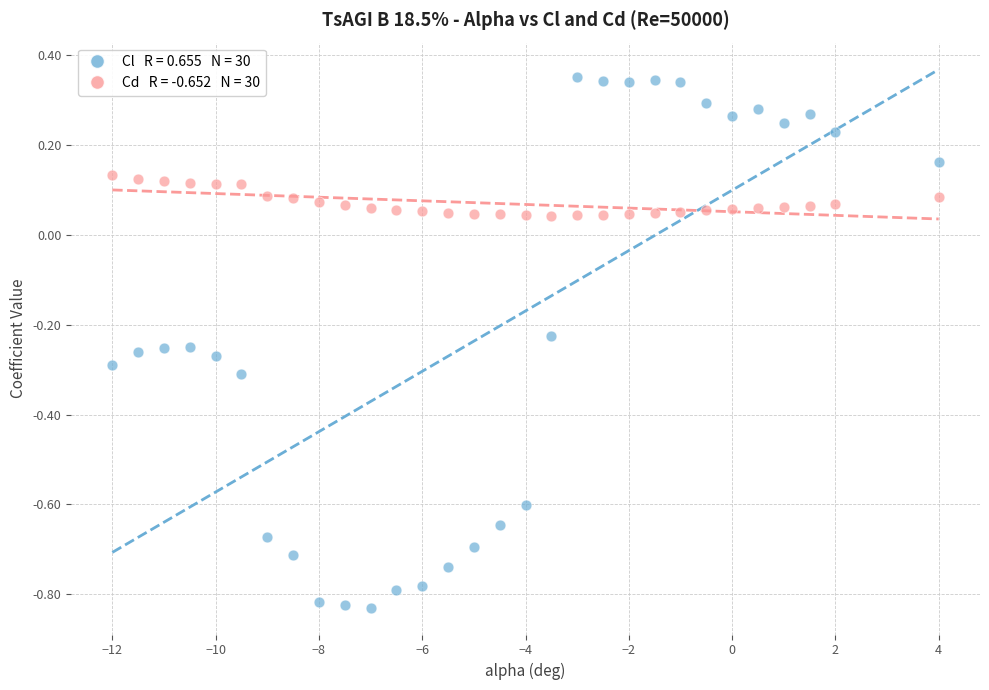

Across all data points, what is the range of X values (max minus min)?

16.0